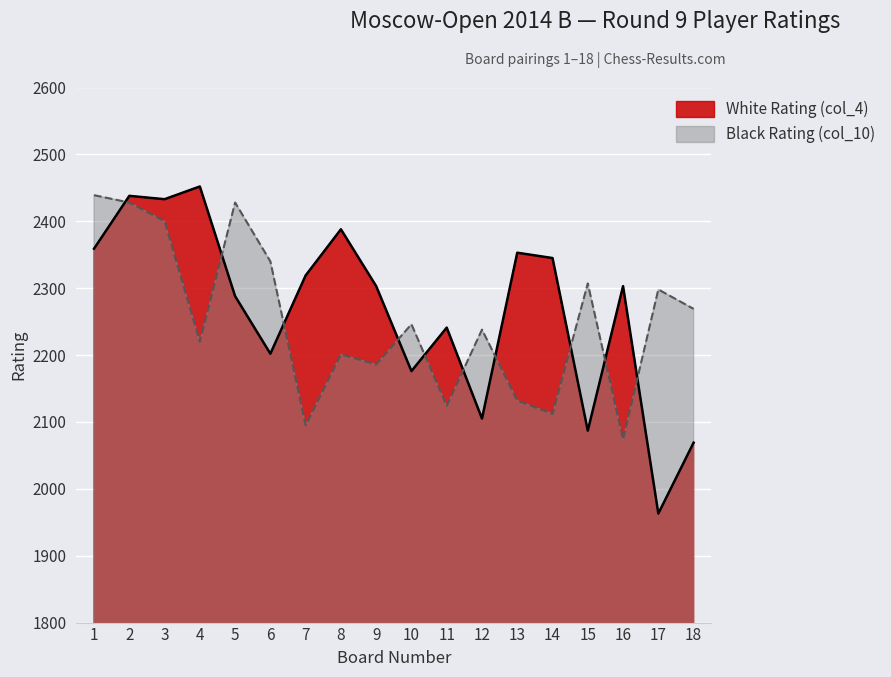

What is the difference between the second highest and second lowest values in the Black Rating (col_10) series?

333